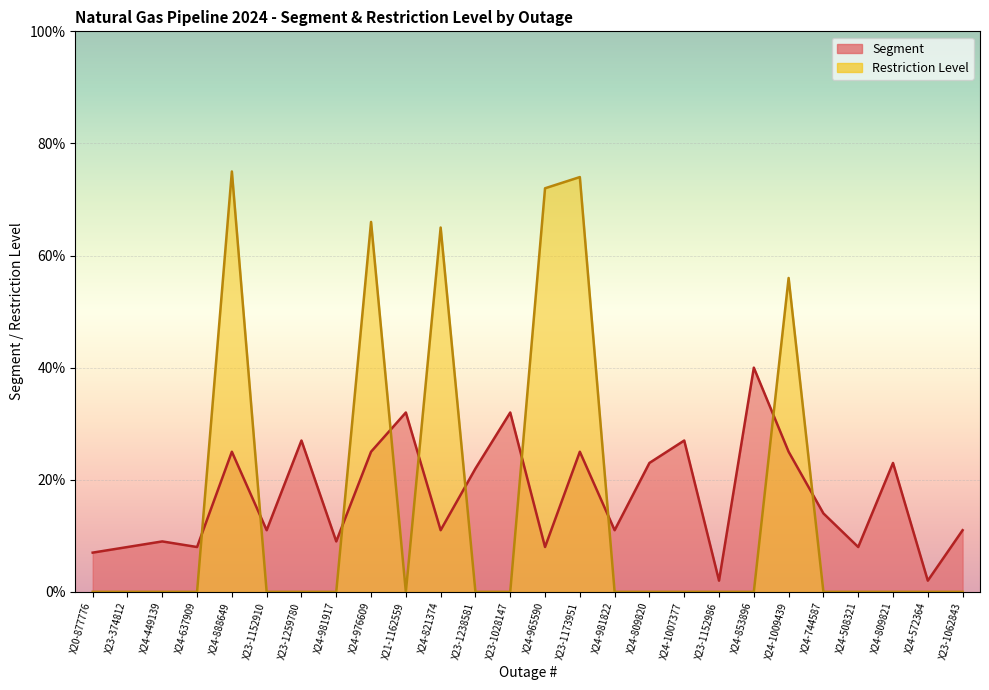

Does the chart display data point markers on the line(s)?

No